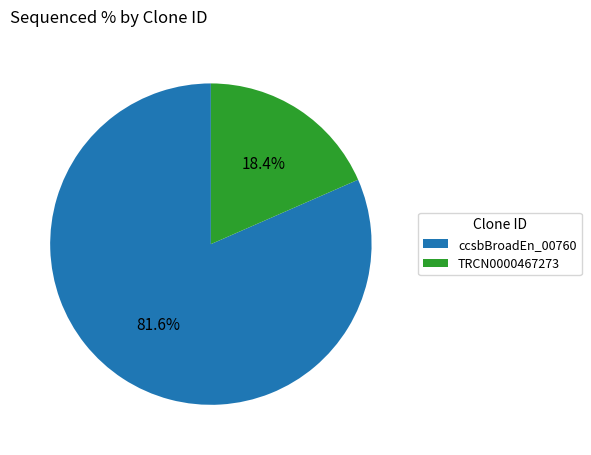

What portion of the pie excludes TRCN0000467273?

81.6%